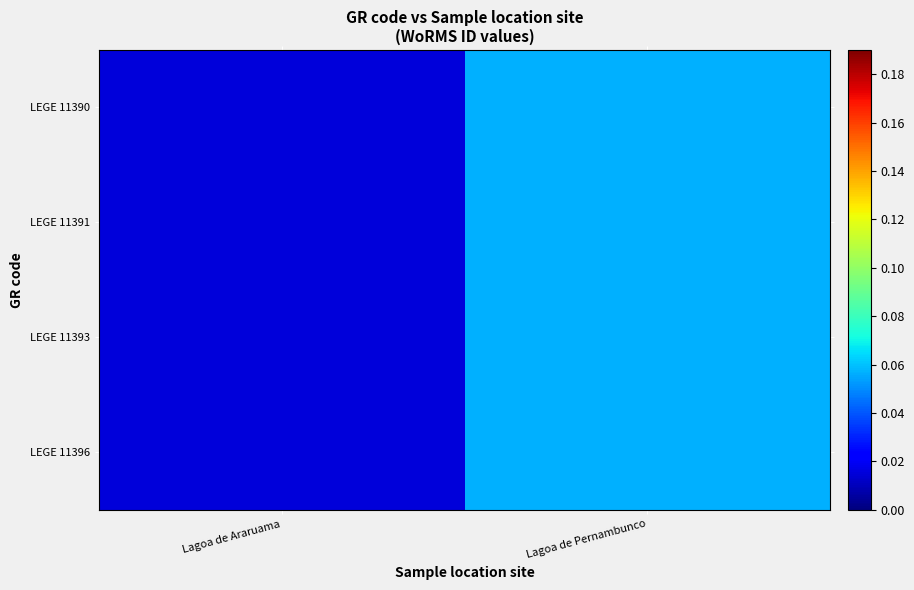

What is the total value across all series at Lagoa de Araruama?

0.1